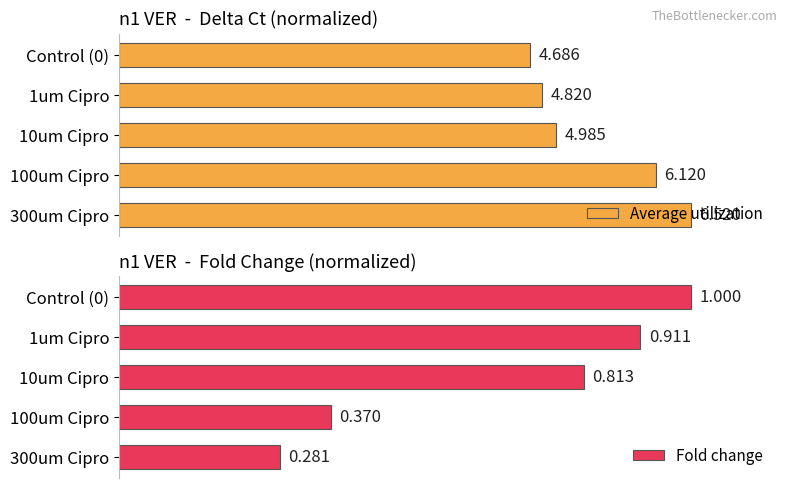

Which has a higher value, 10um Cipro or 100um Cipro?

100um Cipro